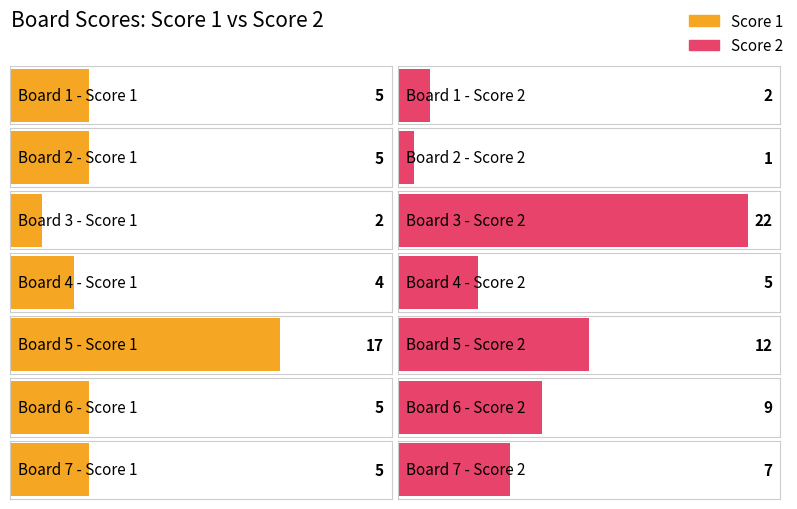

Which series has the largest range (max minus min)?

Score 2